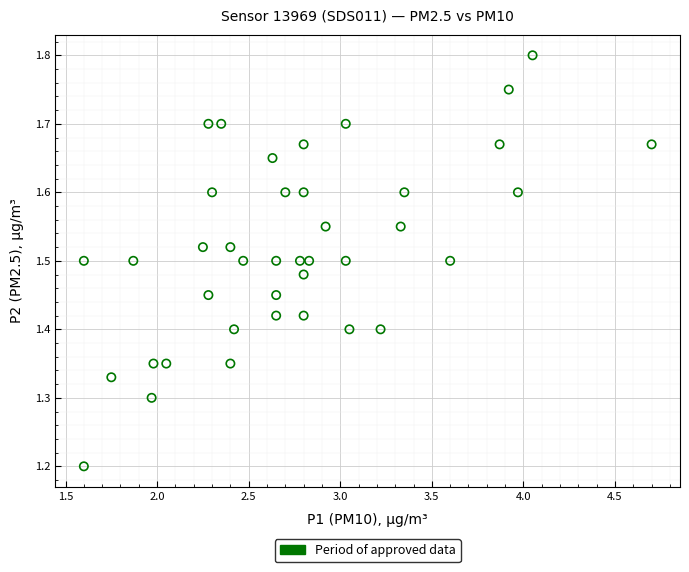

What is the range of X values (max minus min)?

3.1